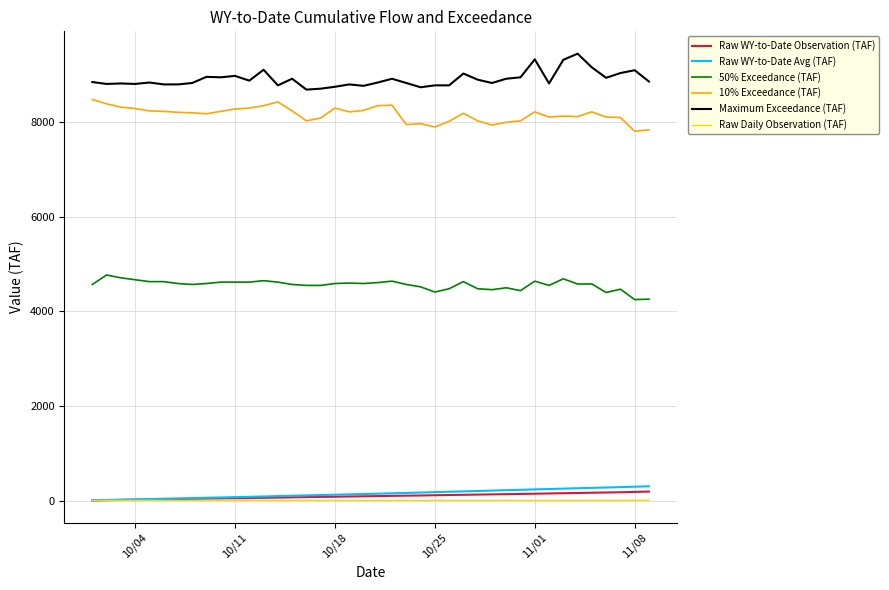

True or false: Raw WY-to-Date Observation (TAF) and 10% Exceedance (TAF) intersect in this chart.

False